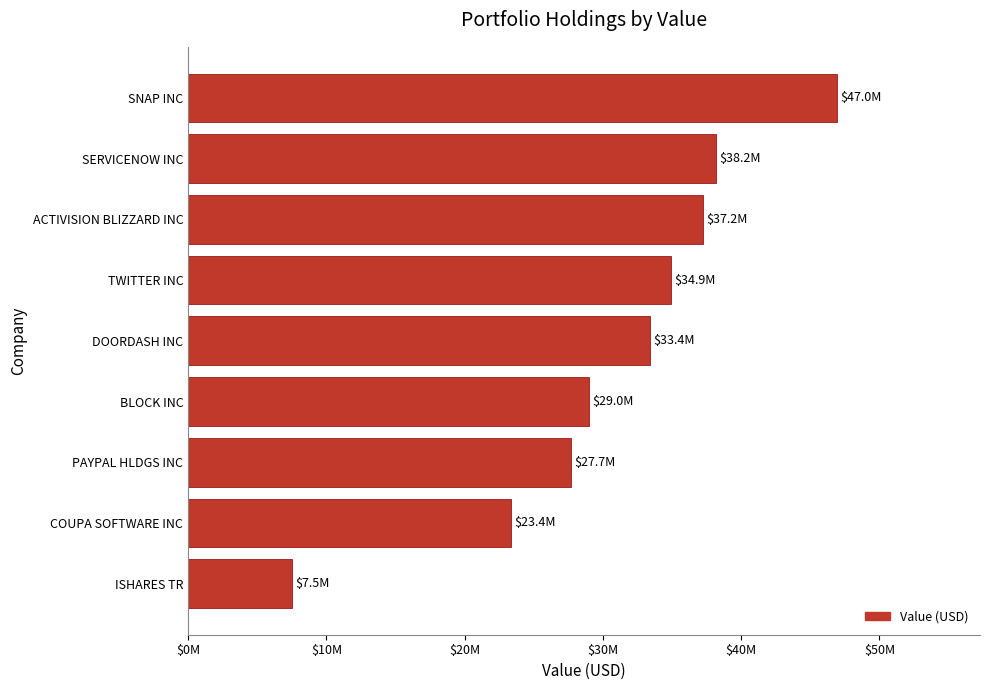

How many series are shown in this chart?

1